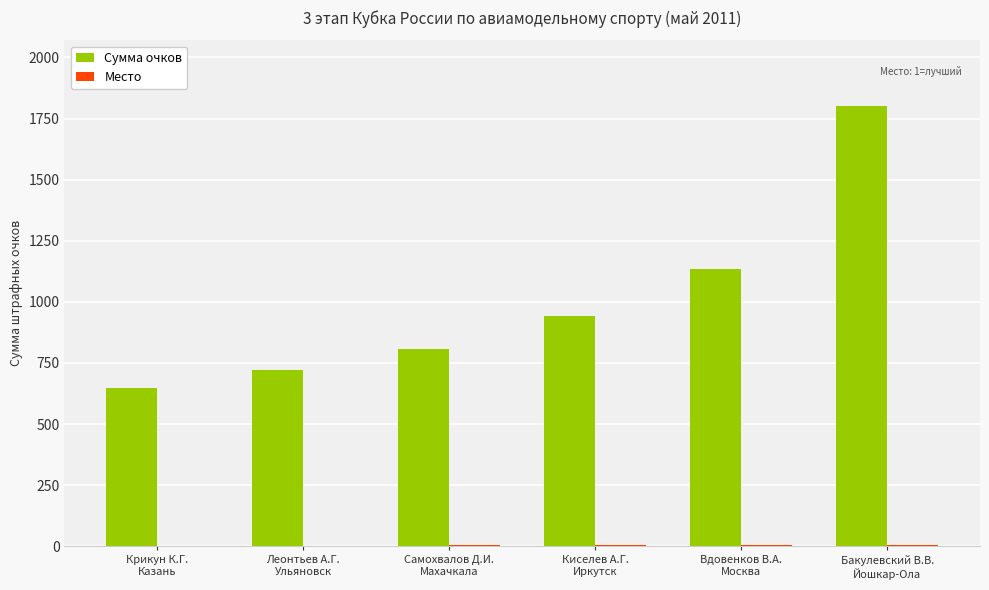

What is the sum of all Сумма очков values?

6054.4